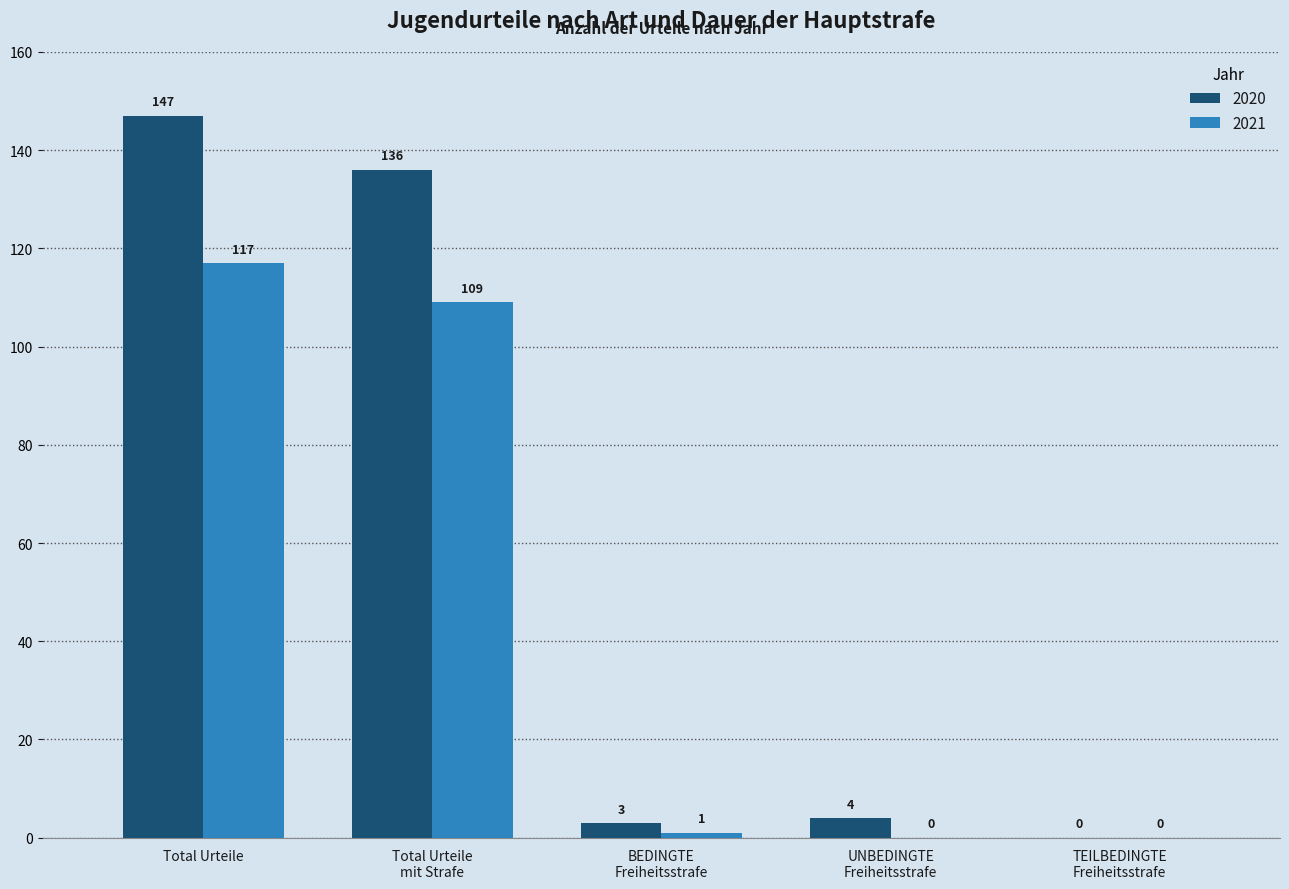

Reading left to right, list all the values displayed in this chart.

2020: Total Urteile=147	Total Urteile
mit Strafe=136	BEDINGTE
Freiheitsstrafe=3	UNBEDINGTE
Freiheitsstrafe=4	TEILBEDINGTE
Freiheitsstrafe=0
2021: Total Urteile=117	Total Urteile
mit Strafe=109	BEDINGTE
Freiheitsstrafe=1	UNBEDINGTE
Freiheitsstrafe=0	TEILBEDINGTE
Freiheitsstrafe=0